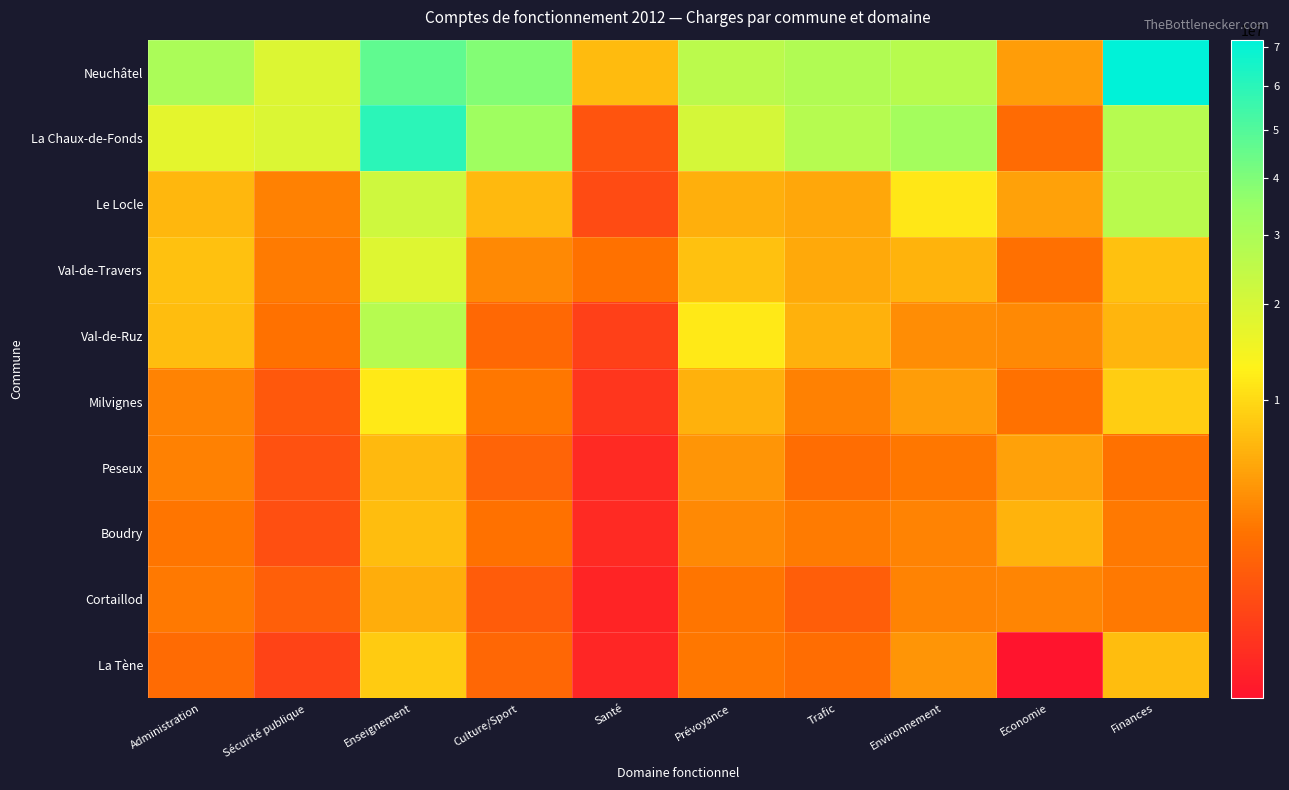

At which category does the chart reach its minimum across all series?

Economie